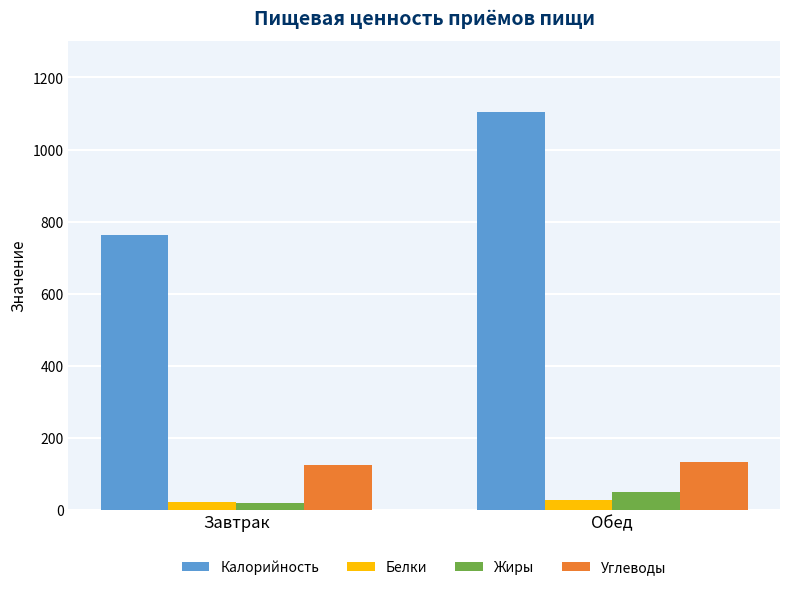

What is the difference between the Белки values at Обед and Завтрак?

5.7